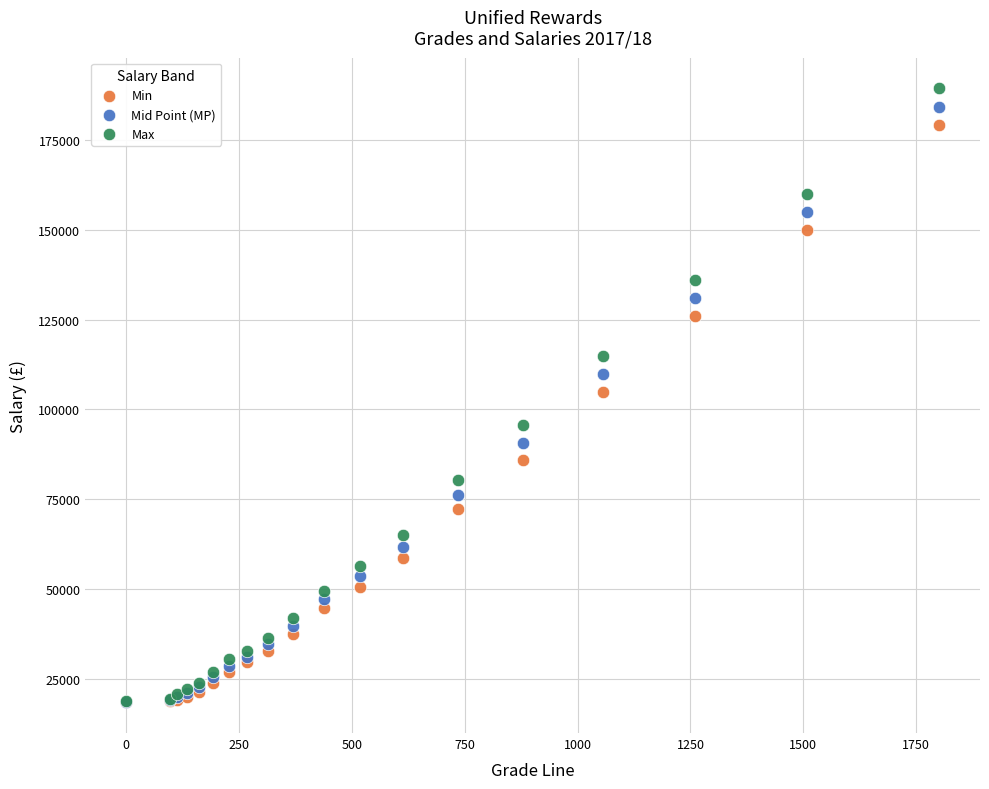

In the Min series, what Y value is closest to 98882?

104884.5